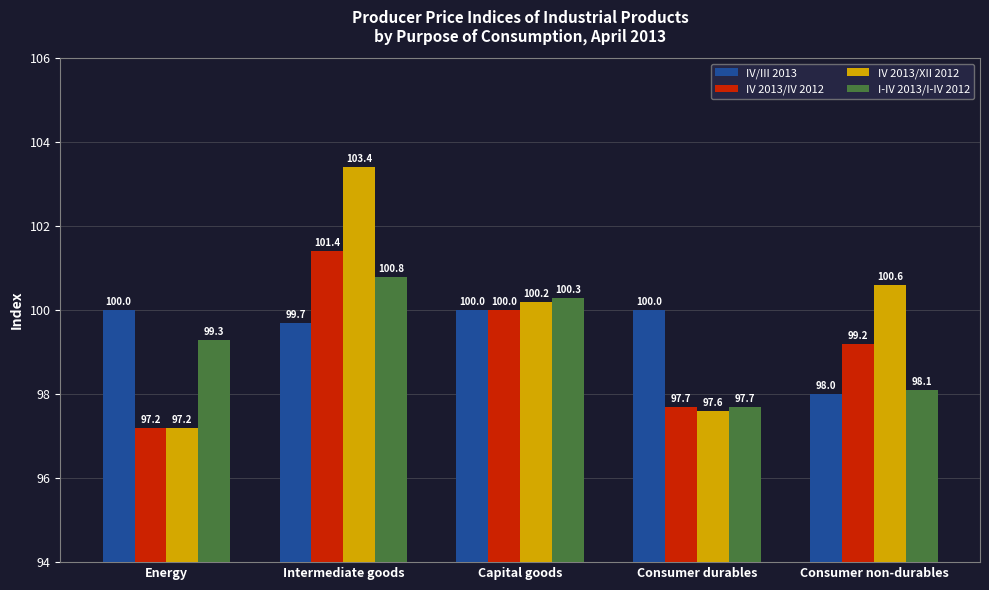

Reading left to right, extract all data points from this chart.

IV/III 2013: Energy=100.0	Intermediate goods=99.7	Capital goods=100.0	Consumer durables=100.0	Consumer non-durables=98.0
IV 2013/IV 2012: Energy=97.2	Intermediate goods=101.4	Capital goods=100.0	Consumer durables=97.7	Consumer non-durables=99.2
IV 2013/XII 2012: Energy=97.2	Intermediate goods=103.4	Capital goods=100.2	Consumer durables=97.6	Consumer non-durables=100.6
I-IV 2013/I-IV 2012: Energy=99.3	Intermediate goods=100.8	Capital goods=100.3	Consumer durables=97.7	Consumer non-durables=98.1